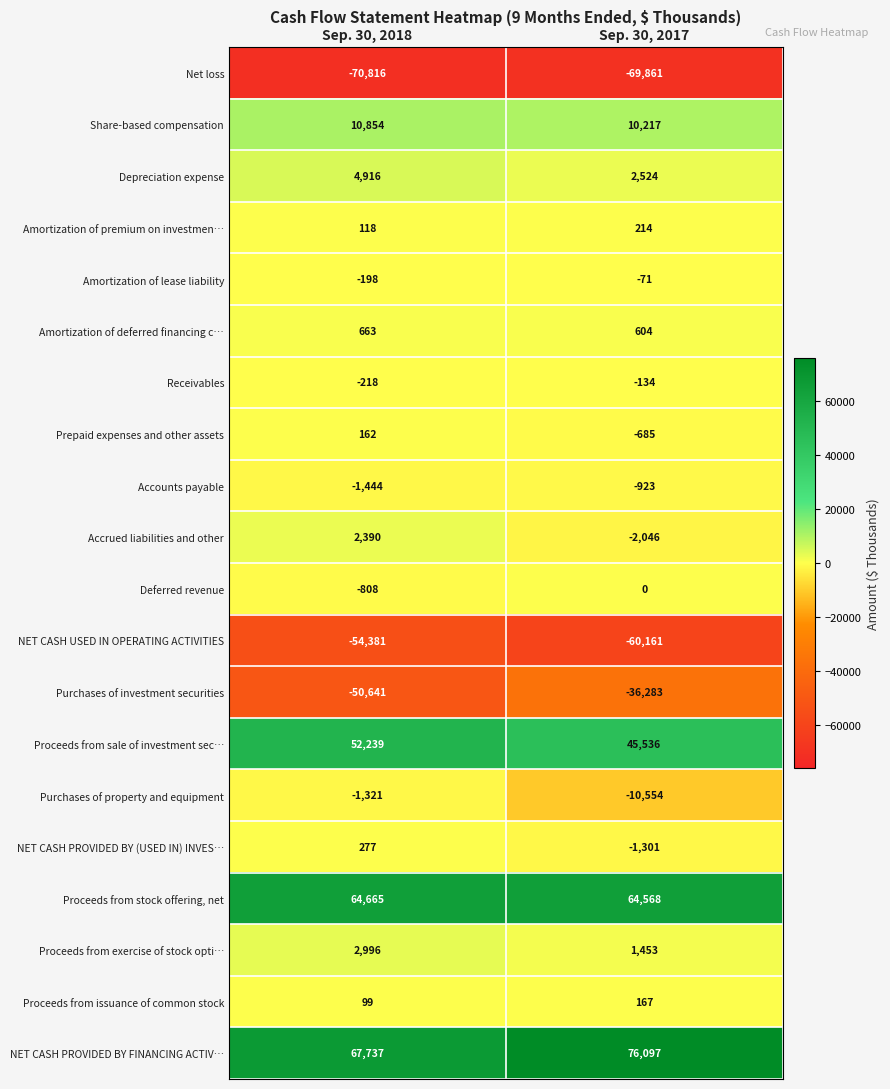

What is the maximum value for NET CASH PROVIDED BY (USED IN) INVES…?

277